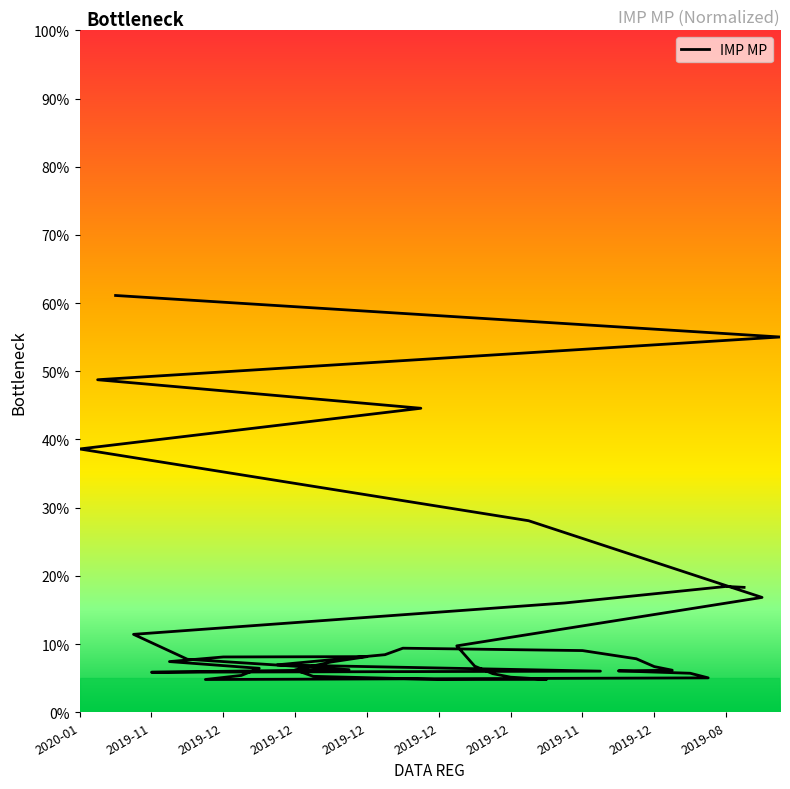

What is the difference between the maximum and second lowest values?

56.3